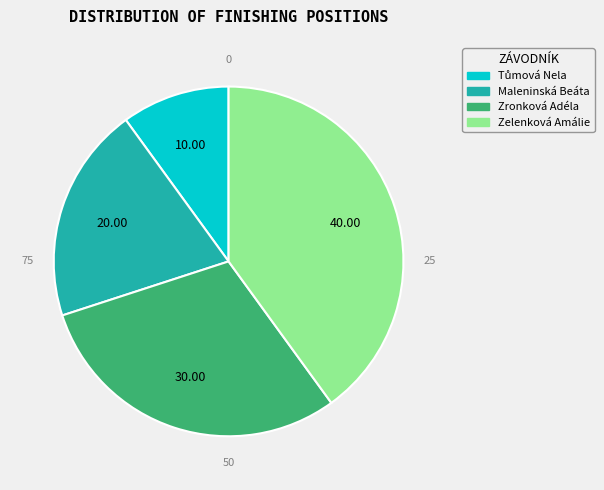

What is the largest slice in the pie chart?

Zelenková Amálie